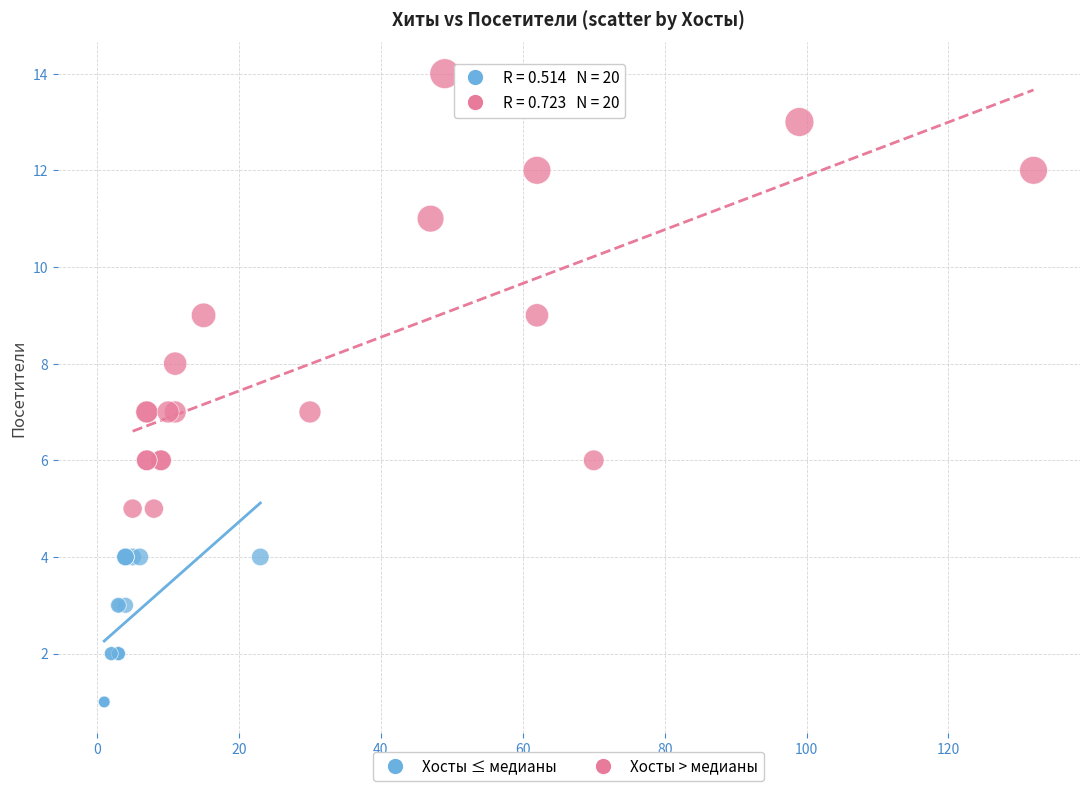

Which series reaches the minimum Y coordinate?

Хосты ≤ медианы